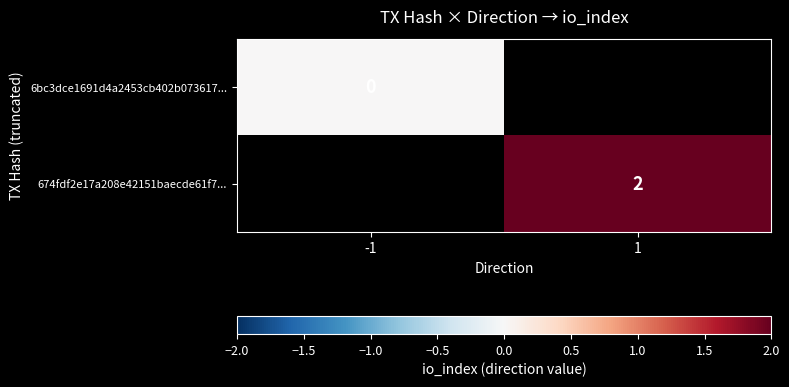

Is the value of 674fdf2e17a208e42151baecde61f7... at 1 greater than the value of 6bc3dce1691d4a2453cb402b073617... at -1?

Yes